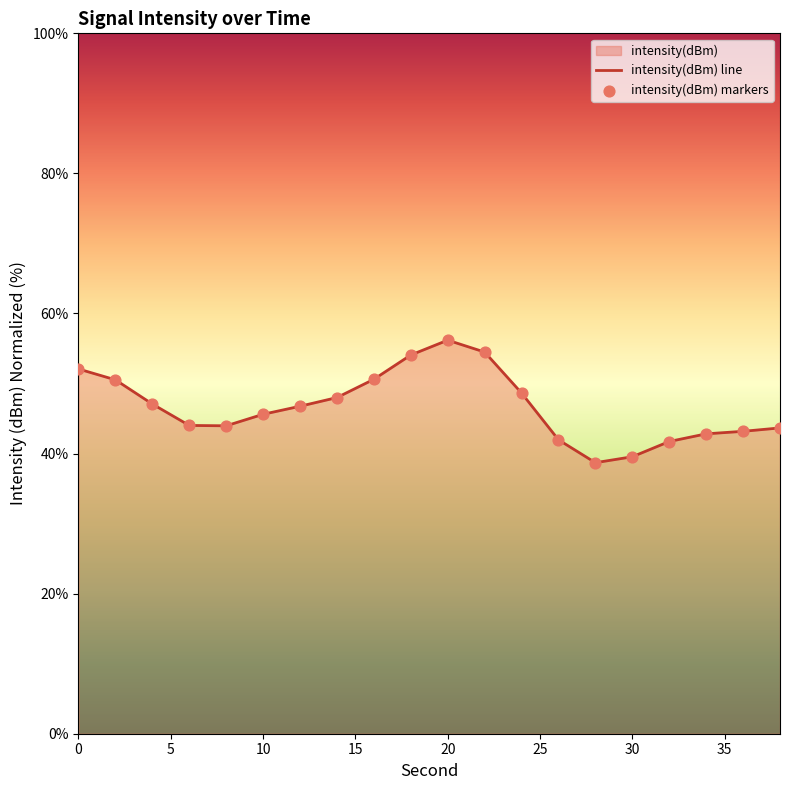

What is the difference between the maximum and minimum values?

17.5